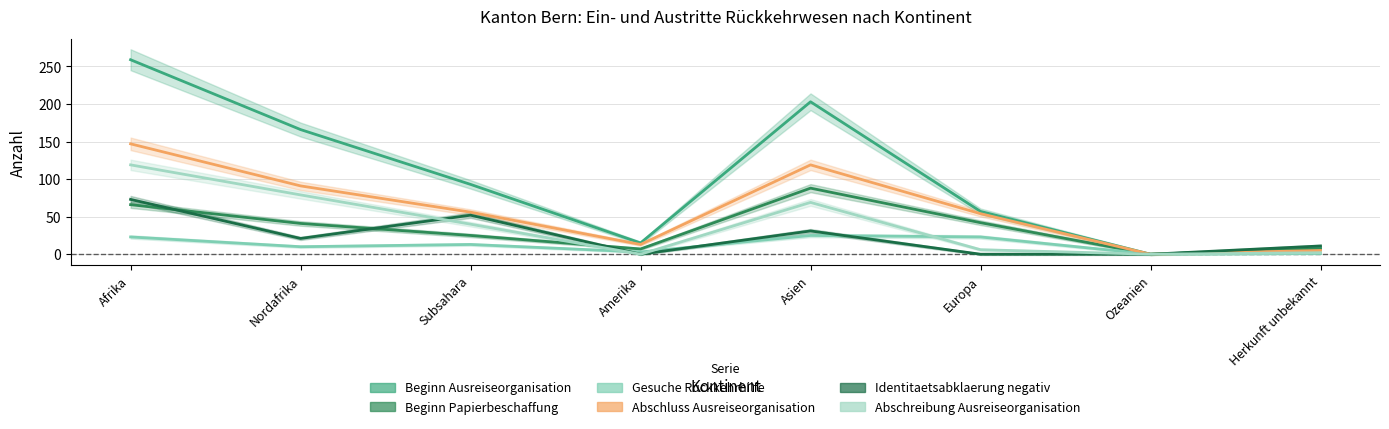

The value of Beginn Ausreiseorganisation at Europa is 57. True or false?

True